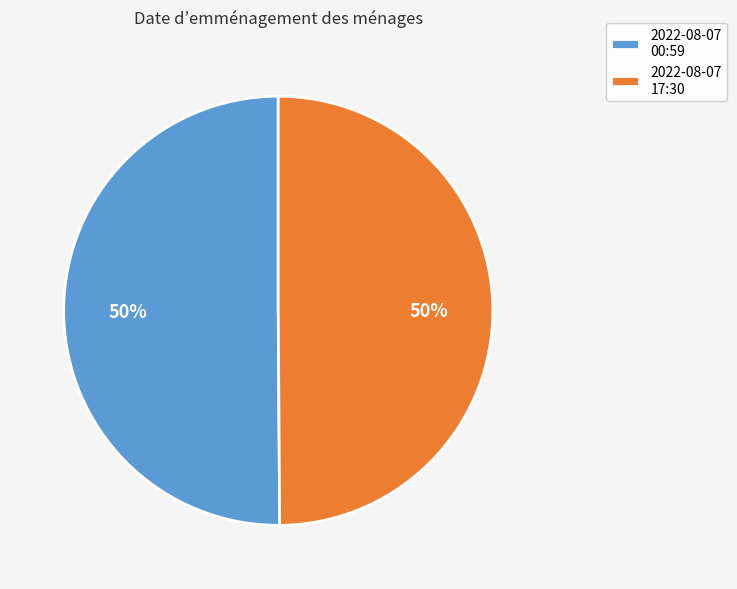

To the nearest percent, what is the average slice percentage?

50%